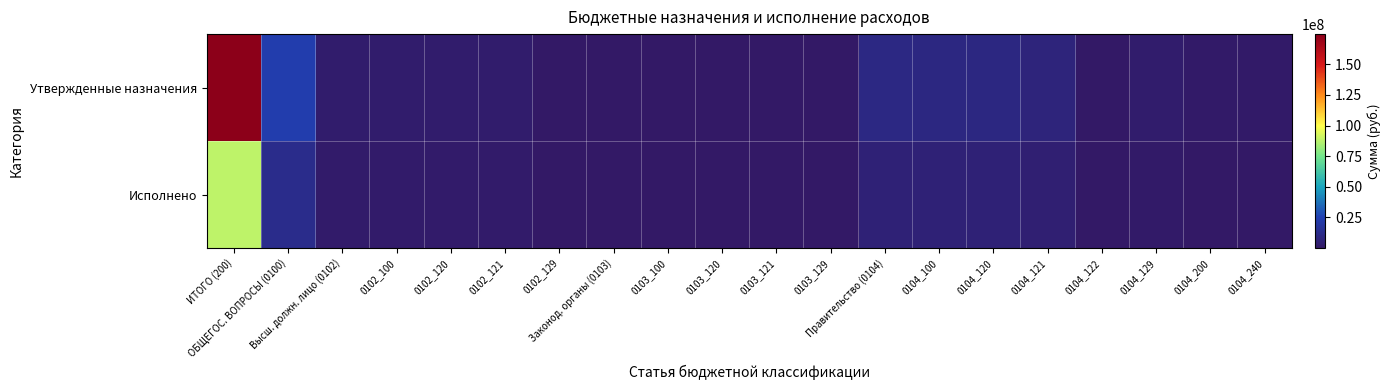

Which series has the largest range (max minus min)?

Утвержденные назначения